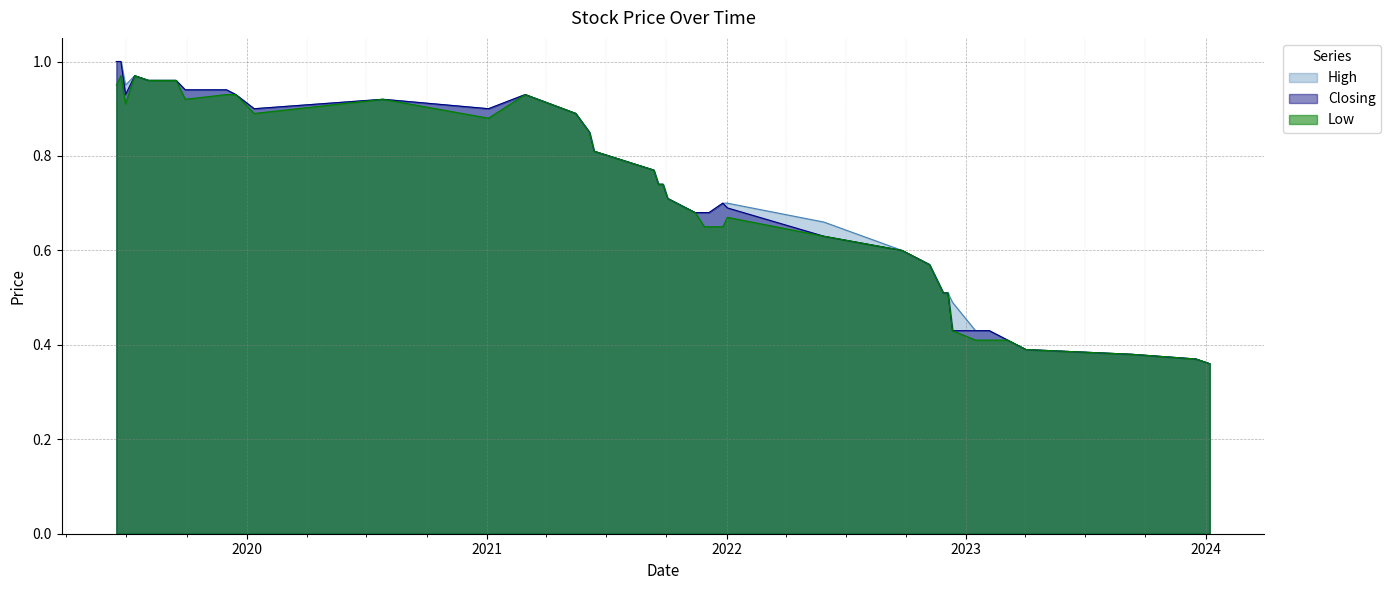

Rank the series by their average value, from highest to lowest.

High, Closing, Low